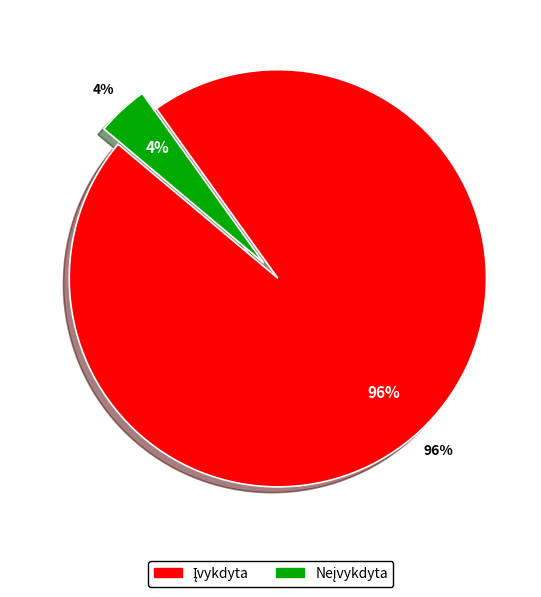

What is the largest slice in the pie chart?

Įvykdyta